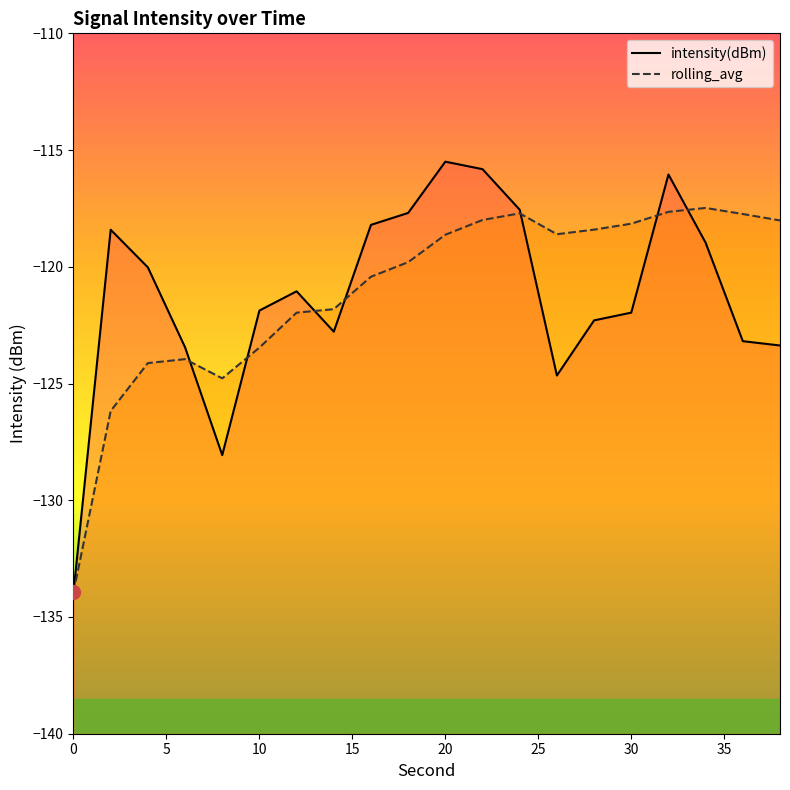

What is the maximum value for intensity(dBm)?

-115.5